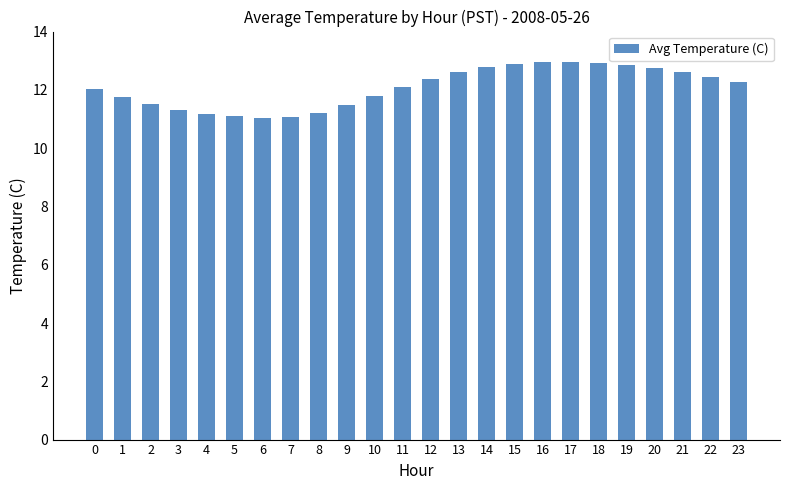

What is the smallest value displayed?

11.1